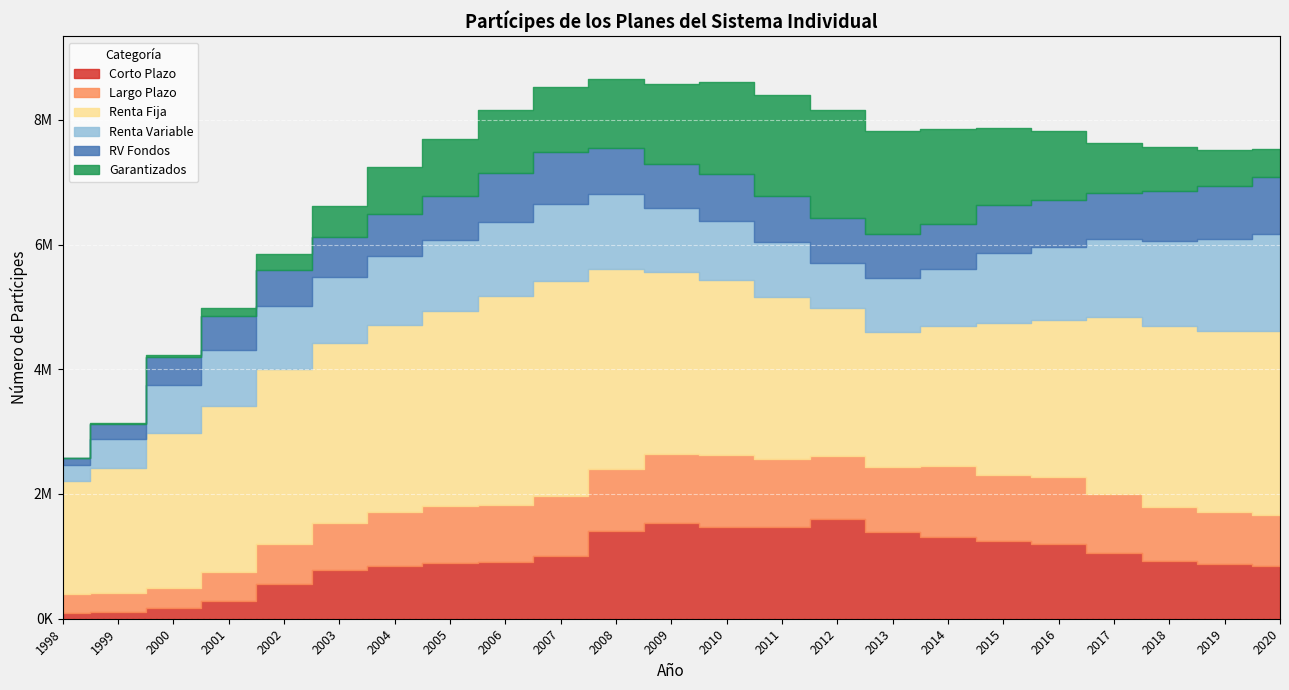

Which series ends up on top after the final intersection of Corto Plazo and RV Fondos?

RV Fondos